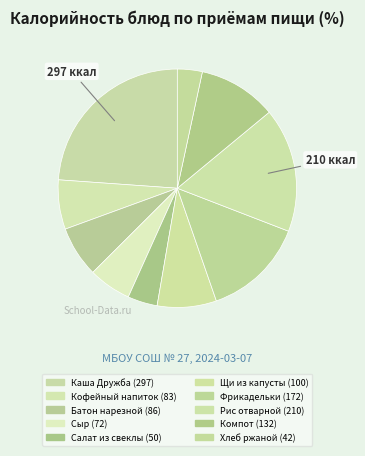

Which slice is the largest?

Каша Дружба